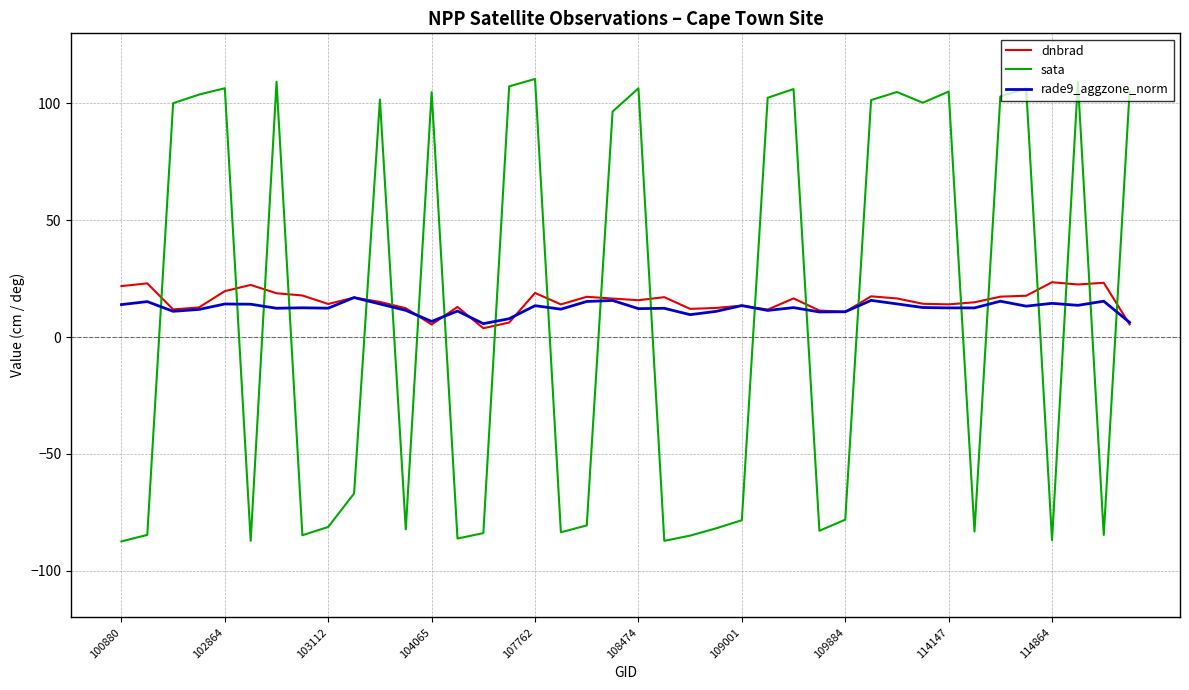

After their last crossing, which series has the higher values: rade9_aggzone_norm or dnbrad?

rade9_aggzone_norm